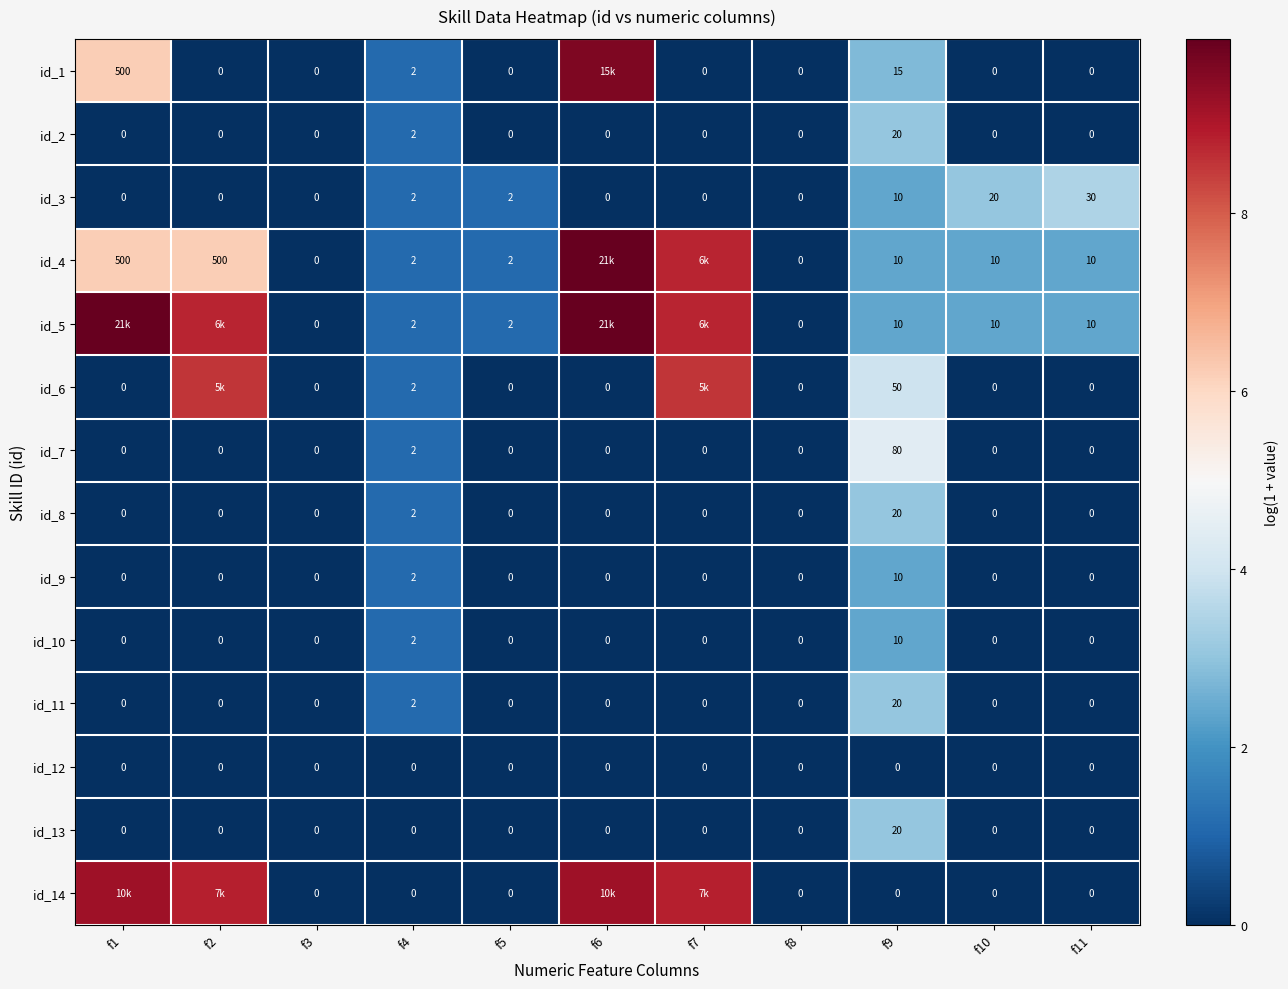

Which series has the largest total across all categories?

id_5